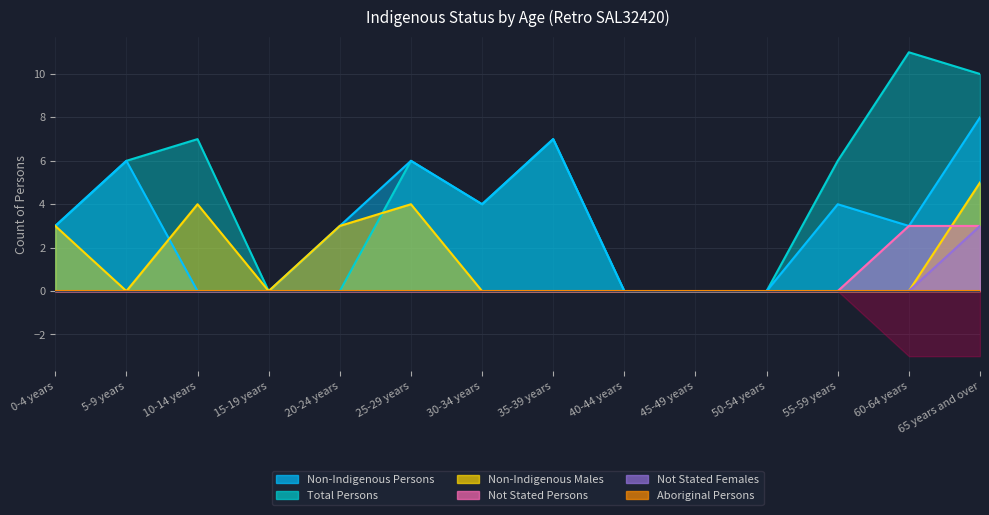

What is the spread (max minus min) of values at 10-14 years?

7